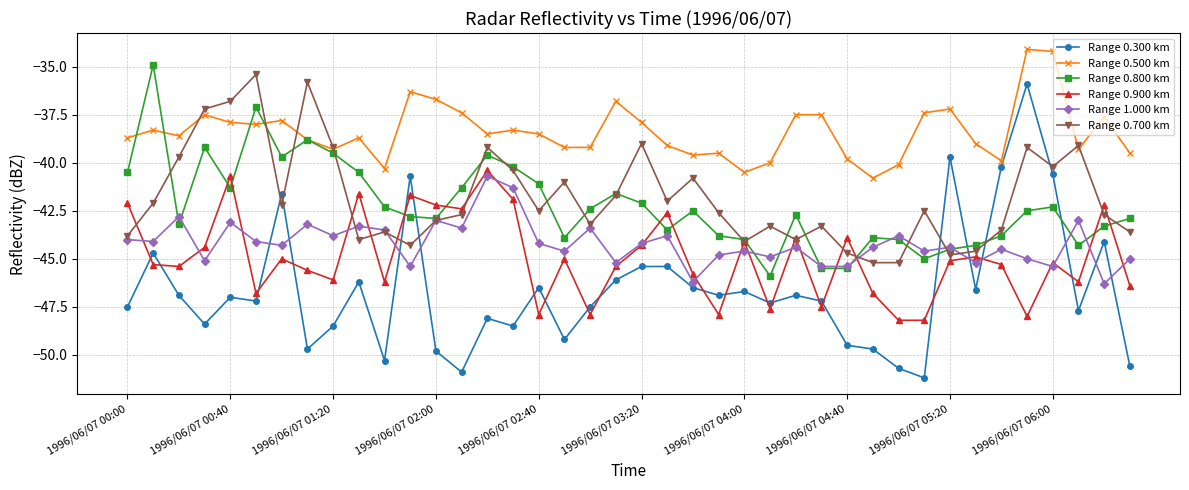

How many times do Range 0.300 km and Range 0.700 km cross each other?

8